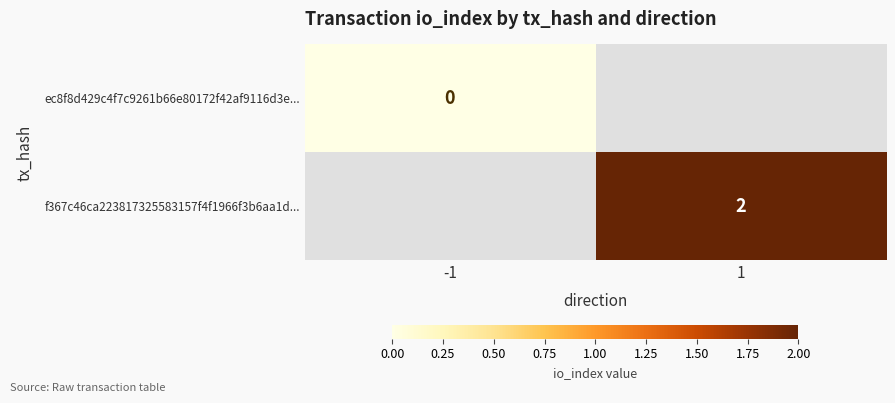

Is it true that f367c46ca223817325583157f4f1966f3b6aa1d... equals 2 at 1?

True